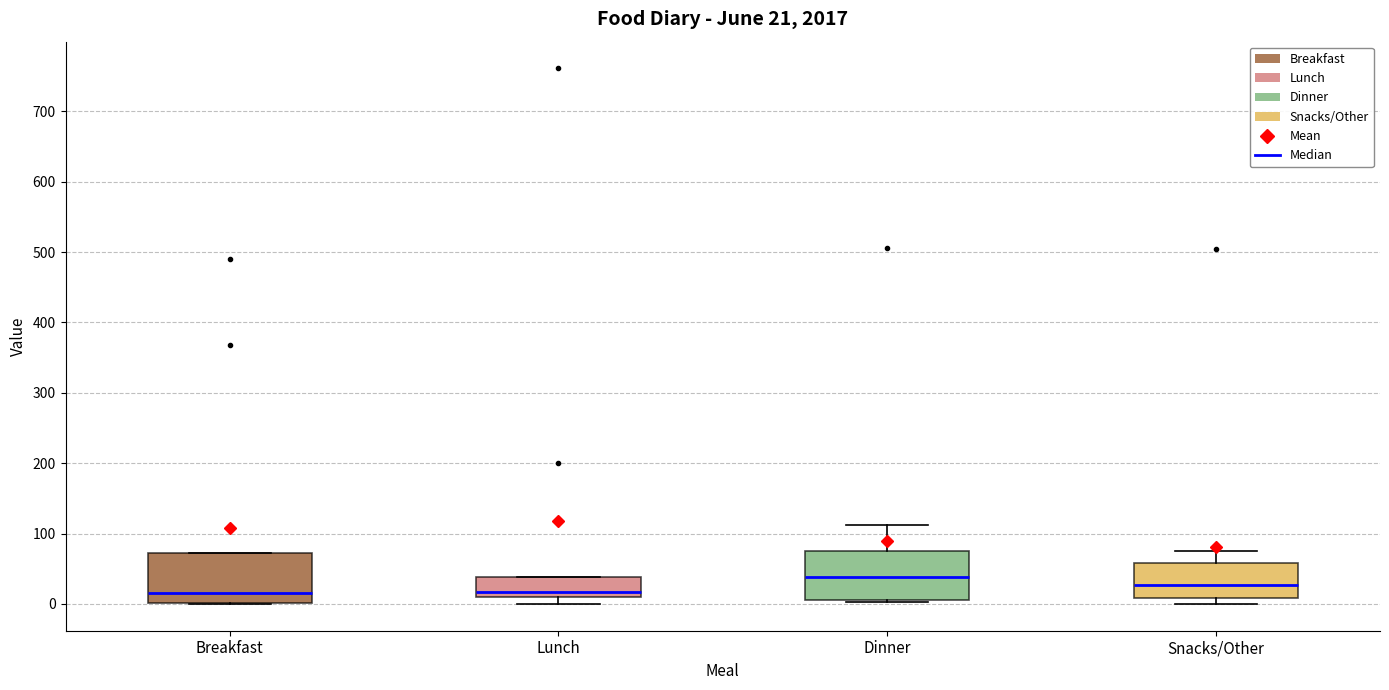

Which box's median line is the highest?

Dinner